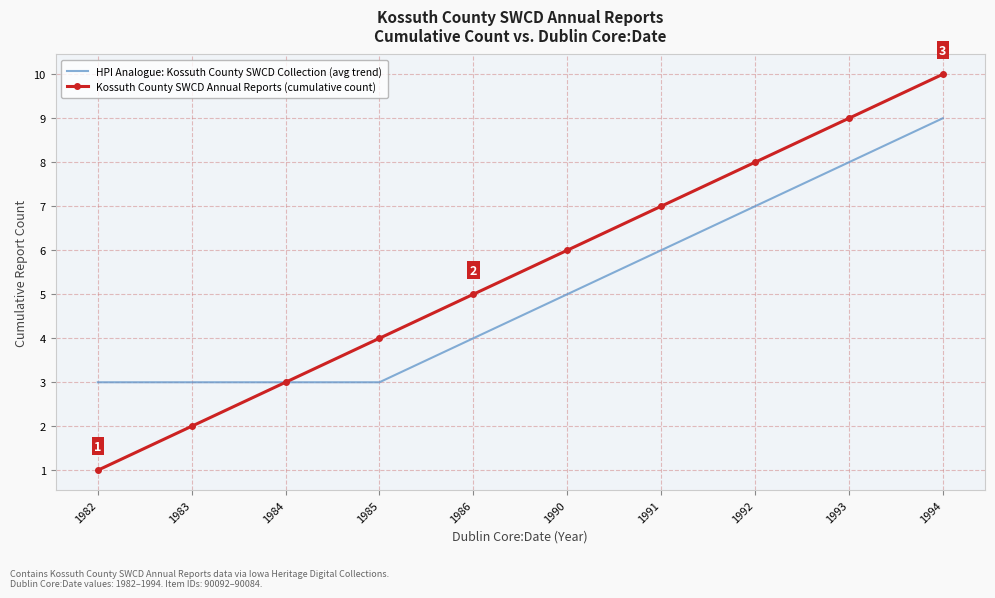

Reading left to right, transcribe all the data shown in this chart.

HPI Analogue: Kossuth County SWCD Collection (avg trend): 1982=3	1983=3	1984=3	1985=3	1986=4	1990=5	1991=6	1992=7	1993=8	1994=9
Kossuth County SWCD Annual Reports (cumulative count): 1982=1	1983=2	1984=3	1985=4	1986=5	1990=6	1991=7	1992=8	1993=9	1994=10